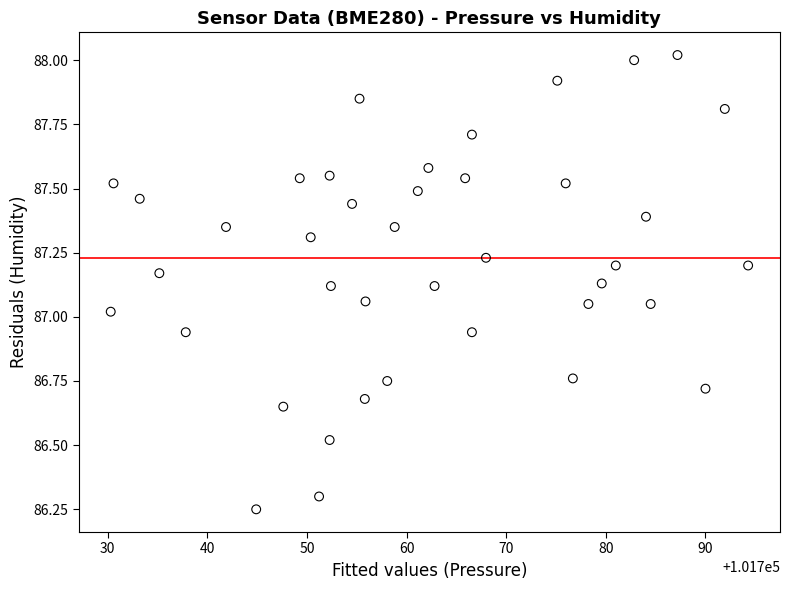

What is the range of Y values (max minus min)?

1.8